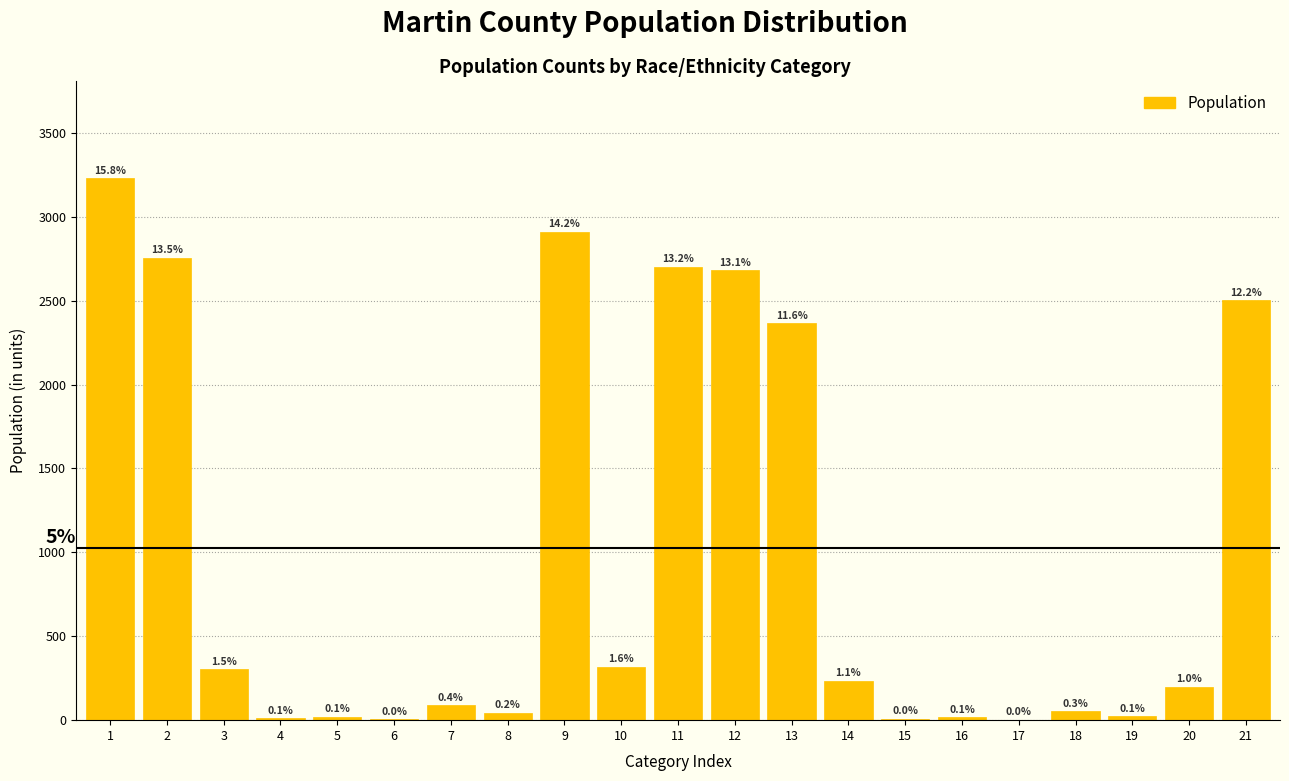

Are the bars horizontal?

No